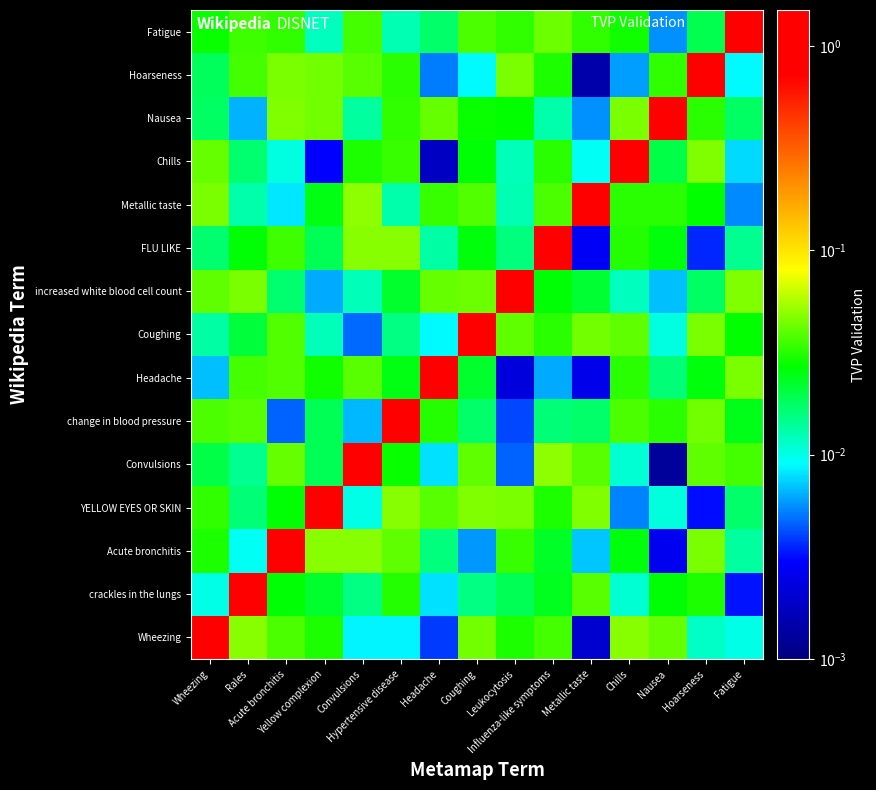

What is the total value across all series at Nausea?

1.3